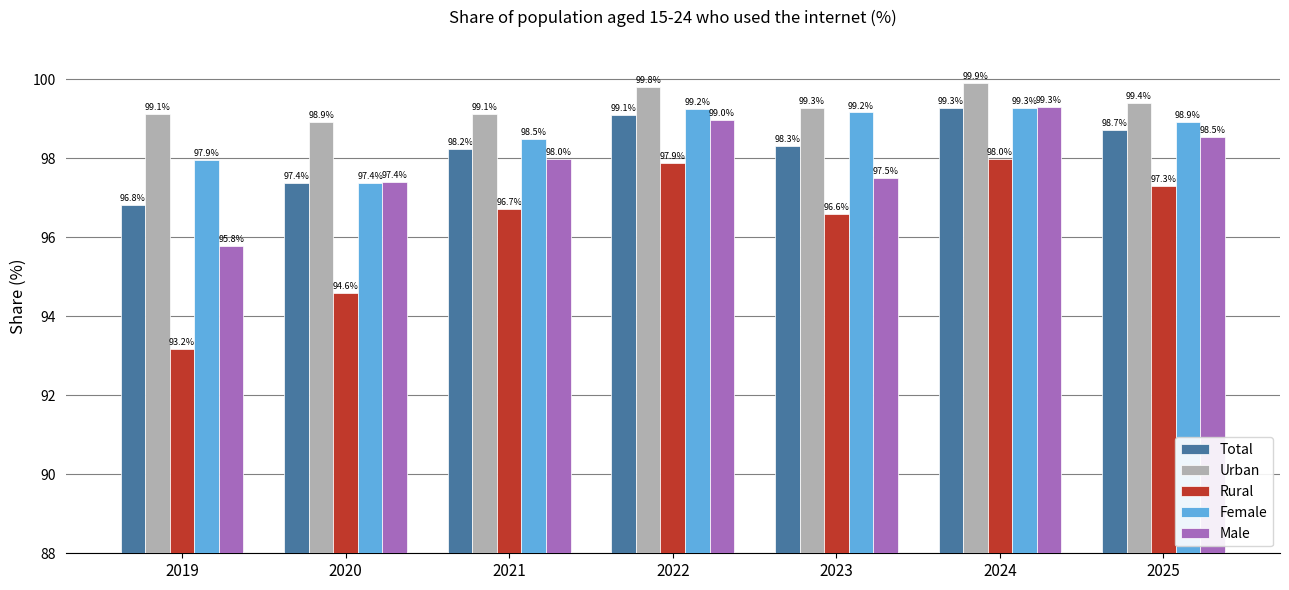

What is the difference between the second highest and second lowest values in the Male series?

1.6